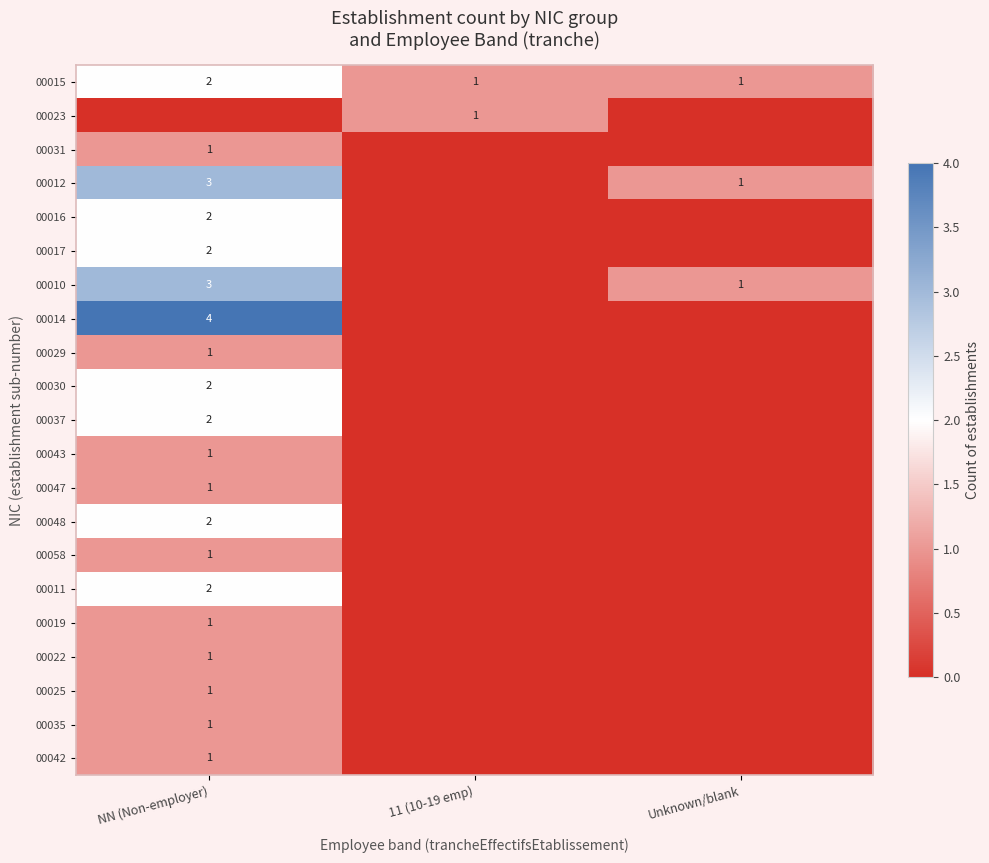

The 00010 series shows 2 at NN (Non-employer). True or false?

False